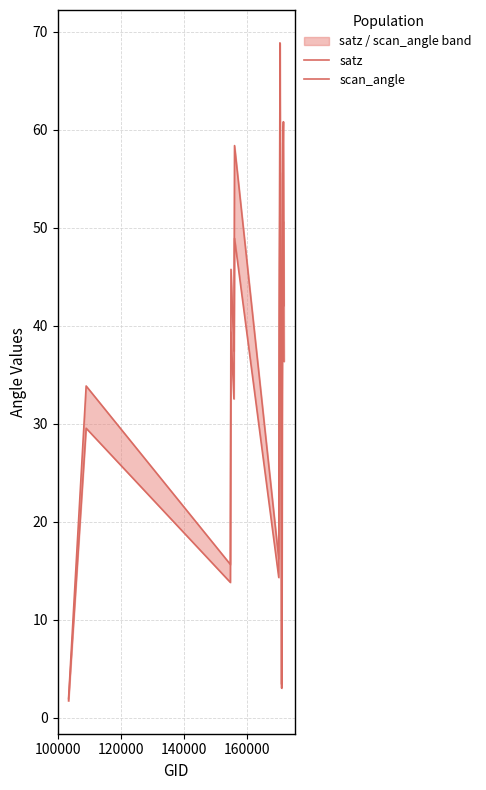

What is the sum of all satz values?

678.6